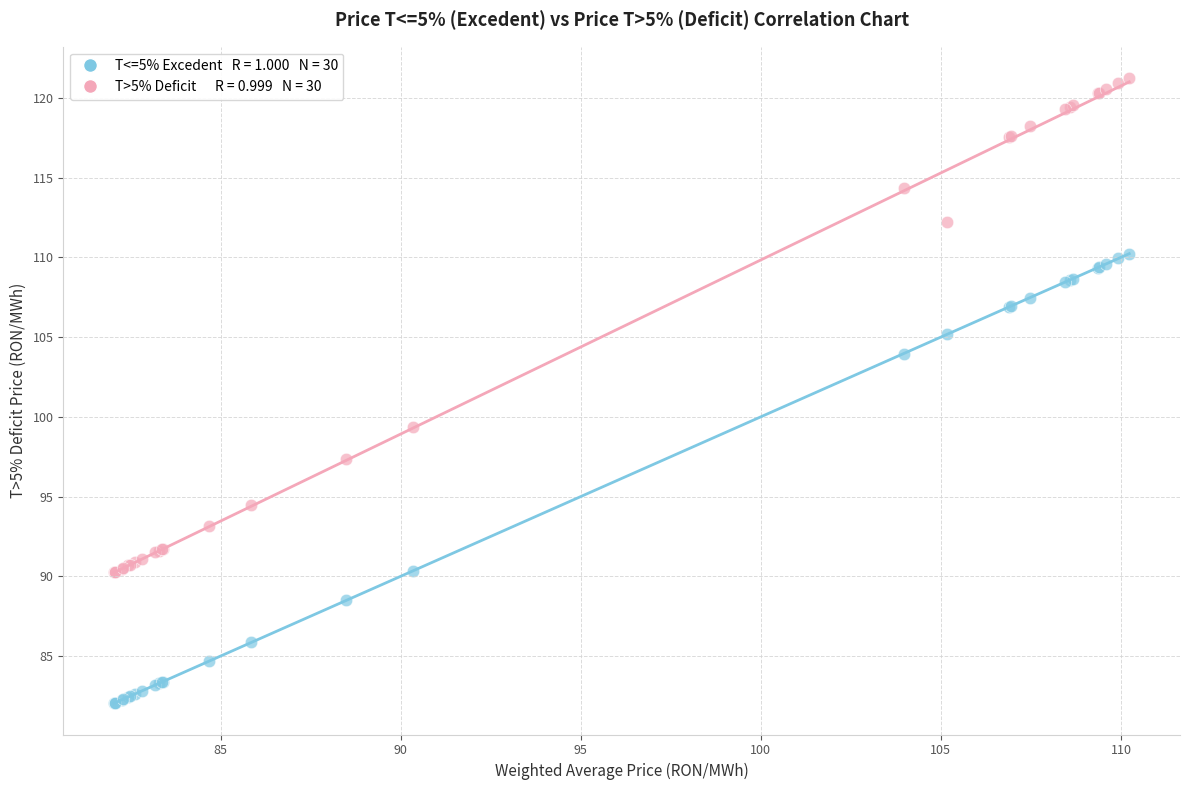

Across all series, what Y value is closest to 101?

99.4